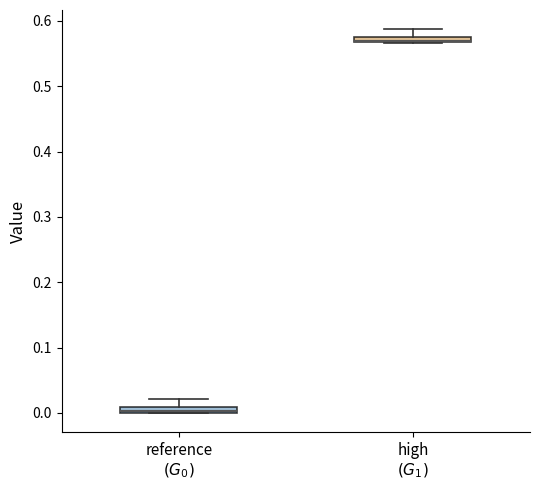

Where is the lower edge of the box for high $(G_1)$ on the y-axis? The values are not printed on the chart, so give them approximately, as read against the axis.

0.57